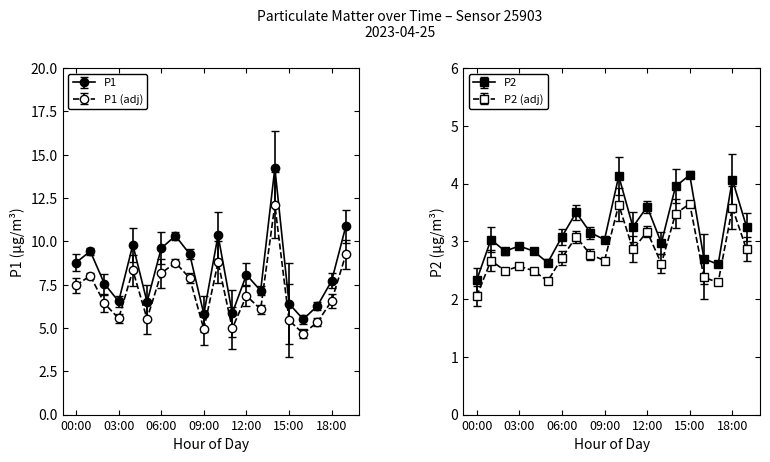

Rank the categories by P2 value from highest to lowest.

15:00, 10:00, 18:00, 14:00, 12:00, 07:00, 11:00, 19:00, 08:00, 06:00, 01:00, 09:00, 13:00, 03:00, 02:00, 04:00, 16:00, 05:00, 17:00, 00:00